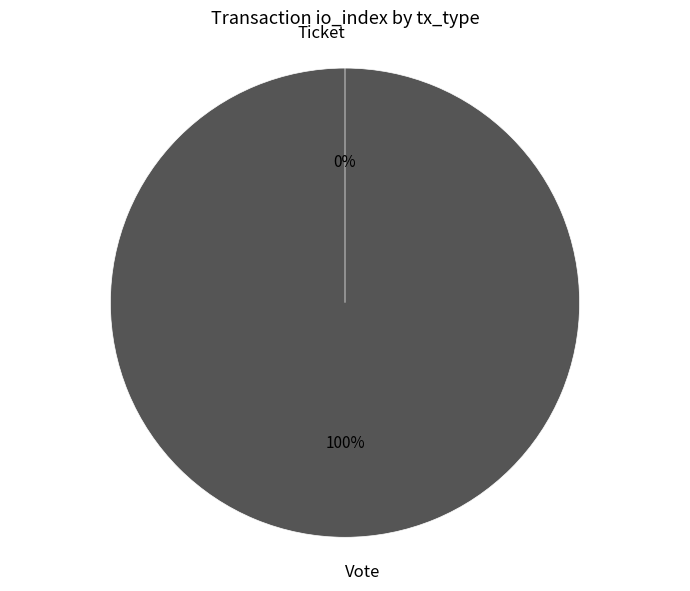

What percentage is the Vote slice, to the nearest percent?

100%